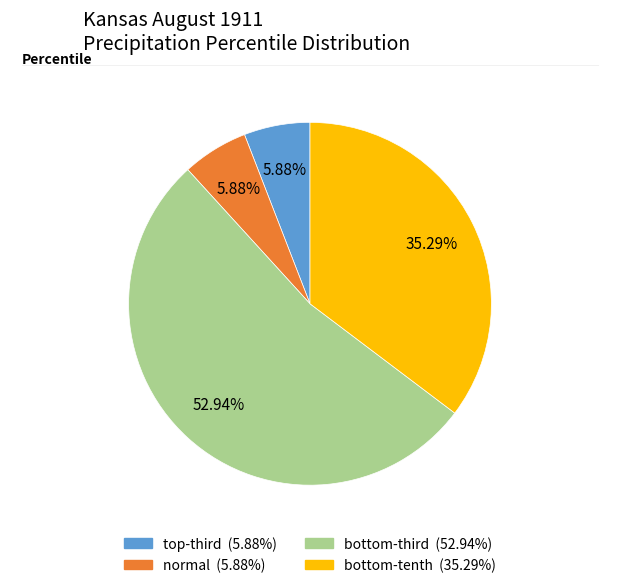

To the nearest percent, what is the average slice percentage?

25%